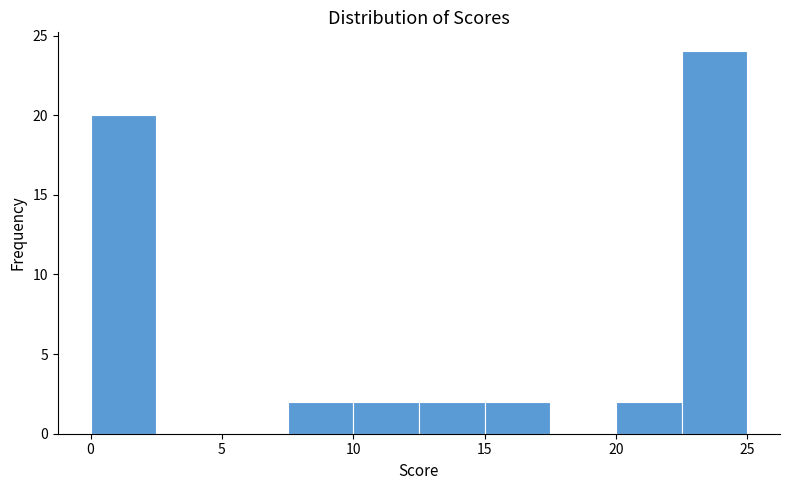

Reading left to right, transcribe this chart: for each bar, give the range it covers on the x-axis and its height. The values are not printed on the chart, so give them approximately, as read against the axis.

0.0 to 2.5: 20
2.5 to 5.0: 0
5.0 to 7.5: 0
7.5 to 10.0: 2
10.0 to 12.5: 2
12.5 to 15.0: 2
15.0 to 17.5: 2
17.5 to 20.0: 0
20.0 to 22.5: 2
22.5 to 25.0: 24